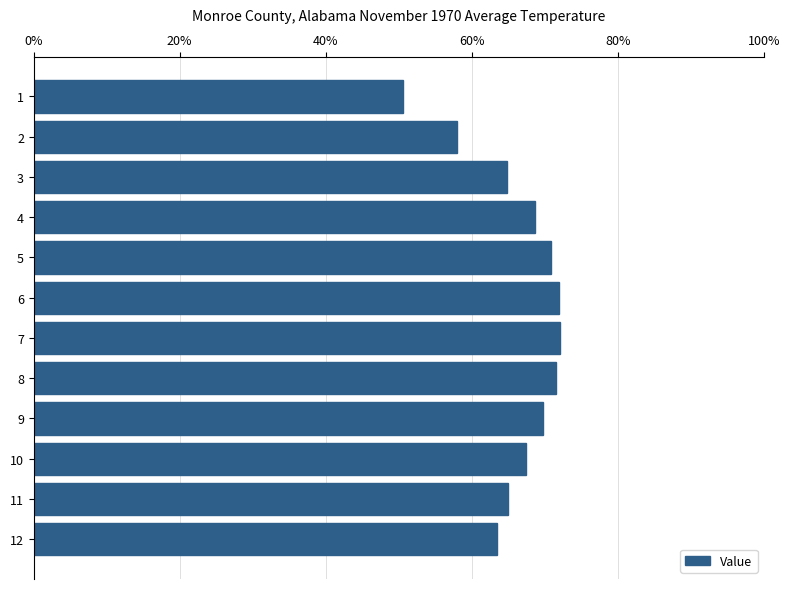

What is the maximum value shown in the chart?

72.1